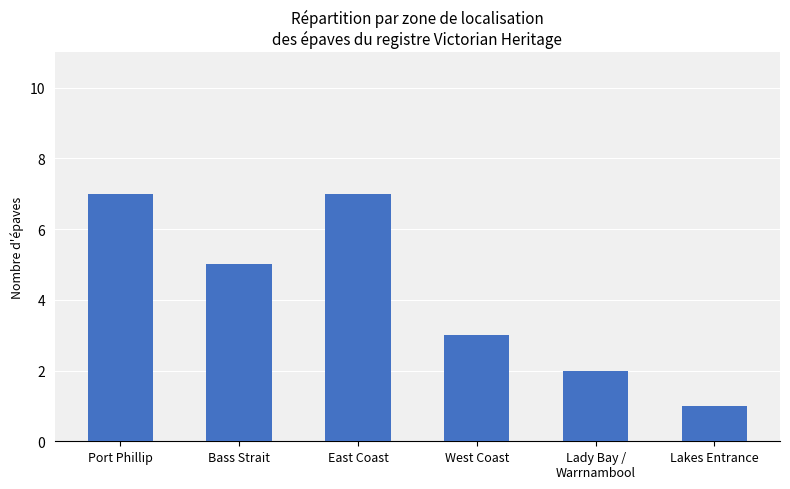

Count the values in the range 2 to 7.

5